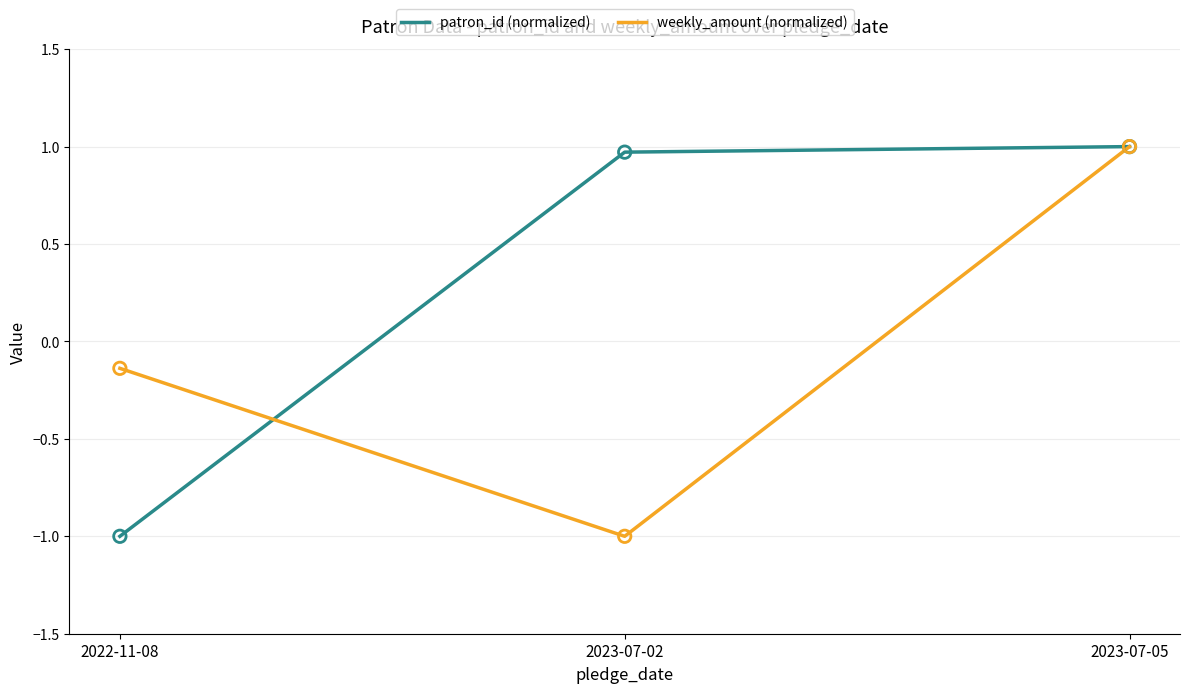

What is the difference between the highest and lowest values at 2022-11-08?

0.9